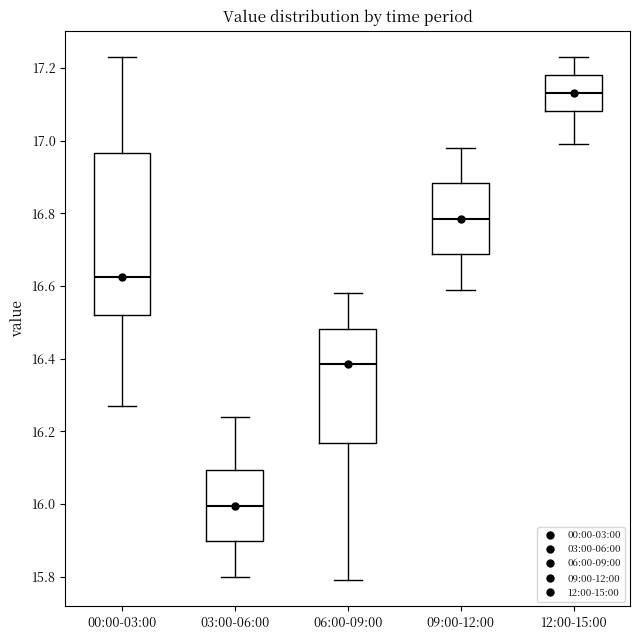

Reading left to right, transcribe this box plot: for each box, give where its median line is, the range the box spans, and where its two whiskers end, as read against the y-axis. The values are not printed on the chart, so give them approximately, as read against the axis.

00:00-03:00: median 16.62, box 16.52 to 16.96, whiskers 16.28 to 17.24
03:00-06:00: median 16.00, box 15.90 to 16.10, whiskers 15.80 to 16.24
06:00-09:00: median 16.38, box 16.16 to 16.48, whiskers 15.80 to 16.58
09:00-12:00: median 16.78, box 16.68 to 16.88, whiskers 16.60 to 16.98
12:00-15:00: median 17.14, box 17.08 to 17.18, whiskers 17.00 to 17.24